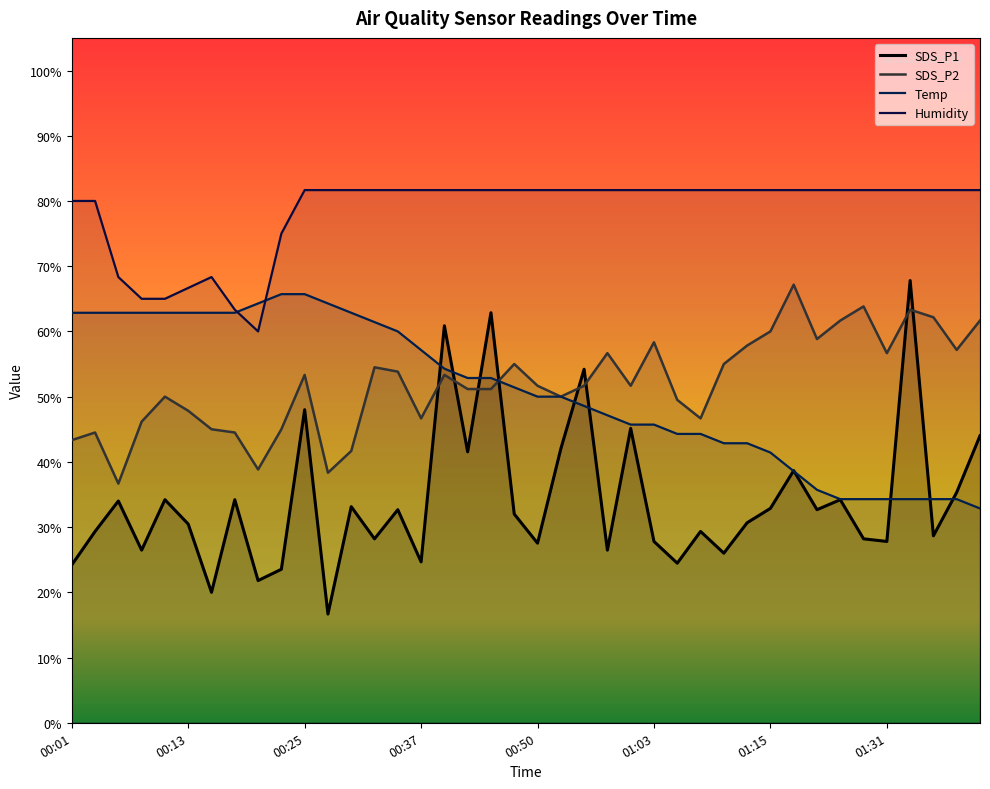

What is the total value across all series at 37?

206.8